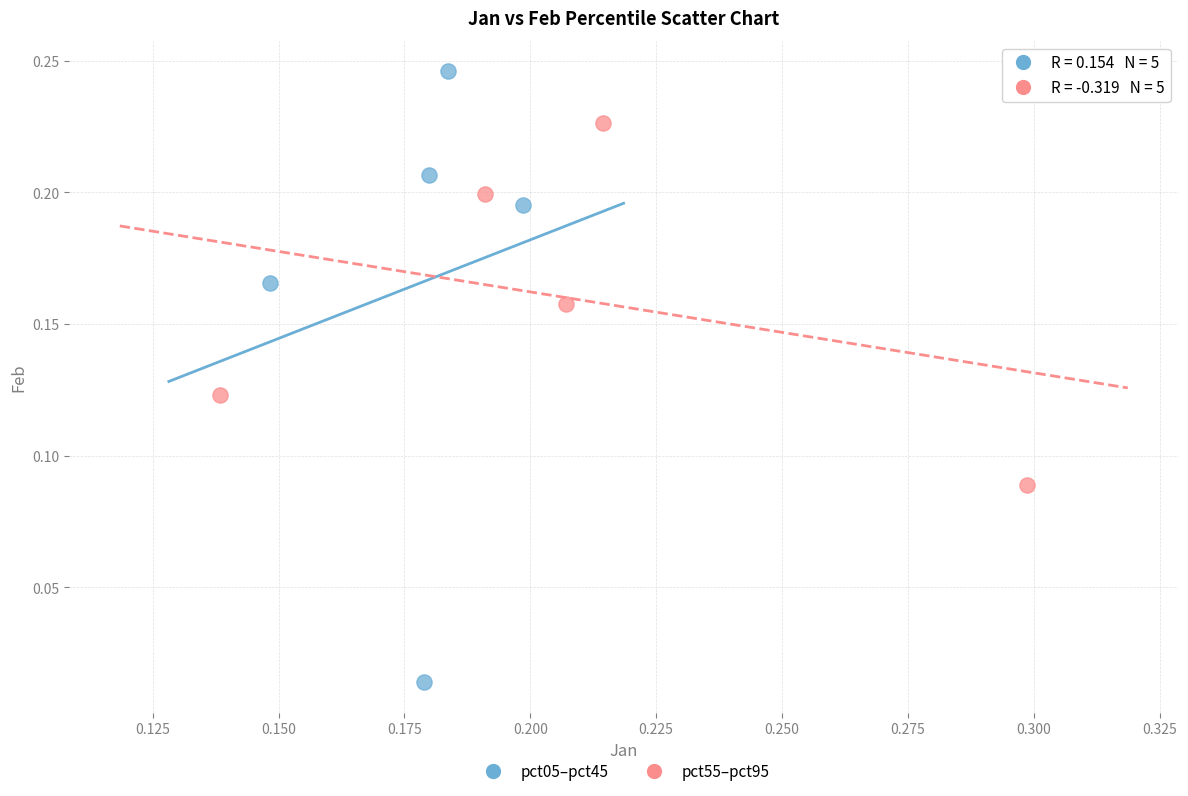

Which series has the largest Y range (max minus min)?

pct05–pct45